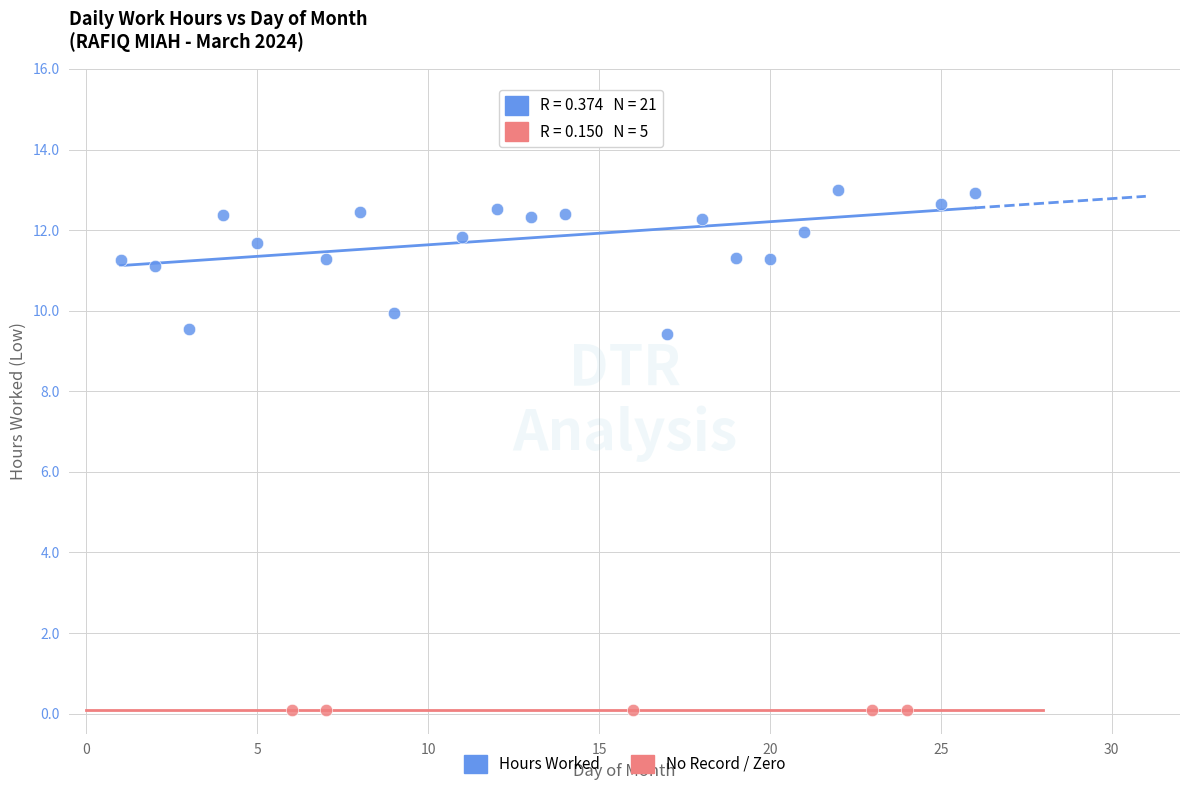

Which series contains the highest Y value?

Hours Worked